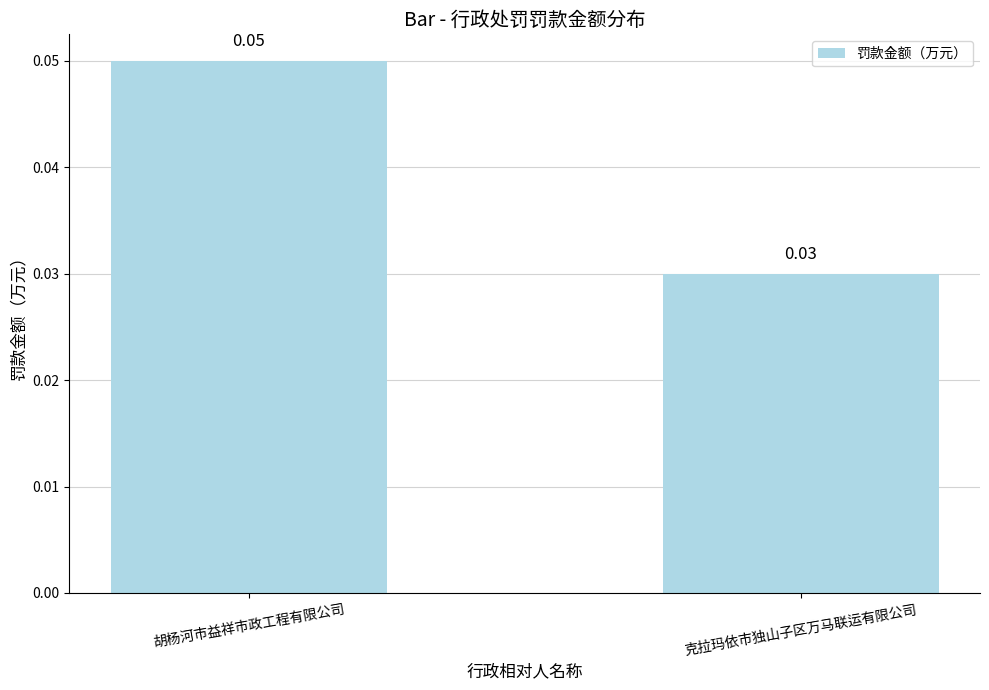

What is the label of the 2nd bar from the left?

克拉玛依市独山子区万马联运有限公司